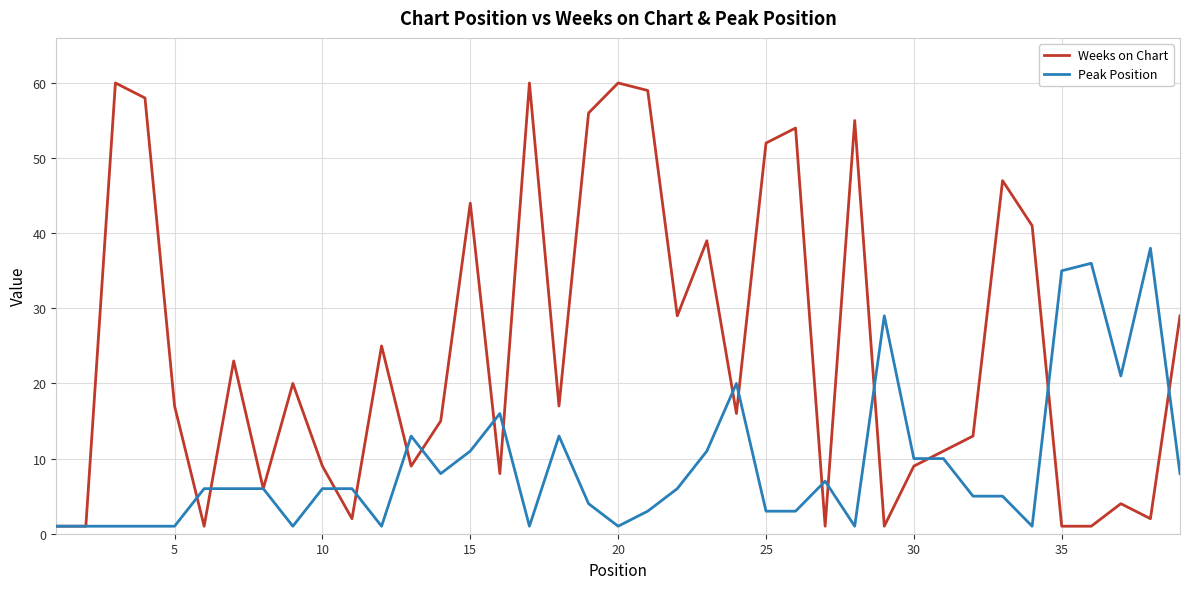

Which series has the largest range (max minus min)?

Weeks on Chart